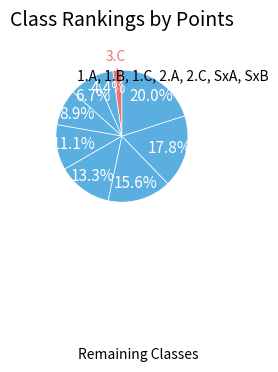

Which slice is the smallest?

3.C